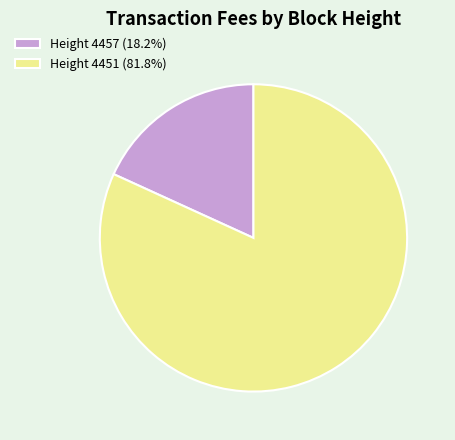

What is the ratio of the value at Height 4451 (81.8%) to the value at Height 4457 (18.2%)?

4.5